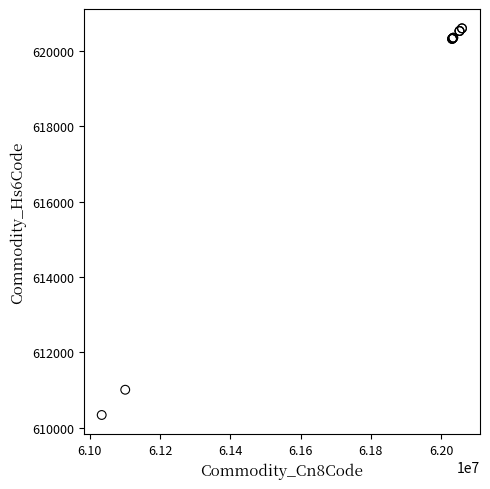

What Y value in the scatter plot is closest to 615466?

611011